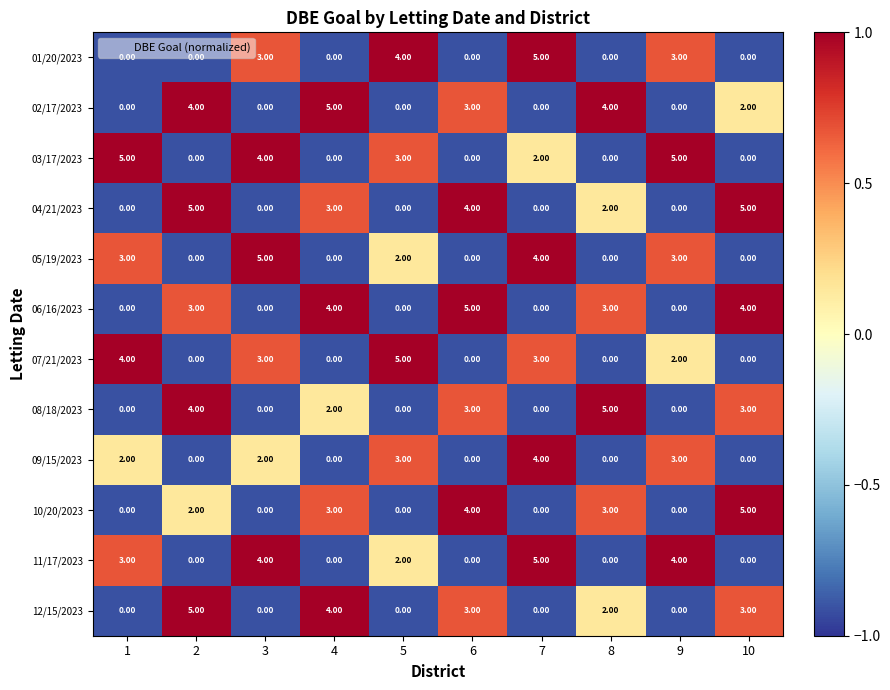

What is the difference between the 07/21/2023 values at 10 and 1?

4